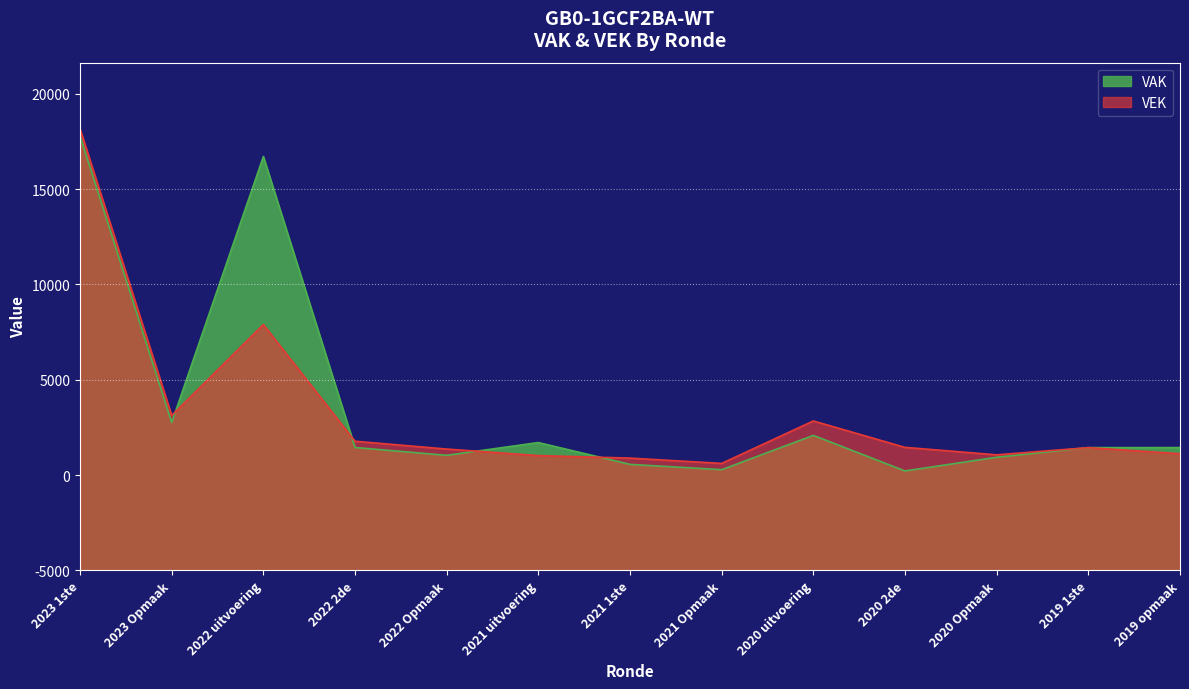

Rank the categories by VAK value from highest to lowest.

2023 1ste, 2022 uitvoering, 2023 Opmaak, 2020 uitvoering, 2021 uitvoering, 2022 2de, 2019 opmaak, 2019 1ste, 2022 Opmaak, 2020 Opmaak, 2021 1ste, 2021 Opmaak, 2020 2de